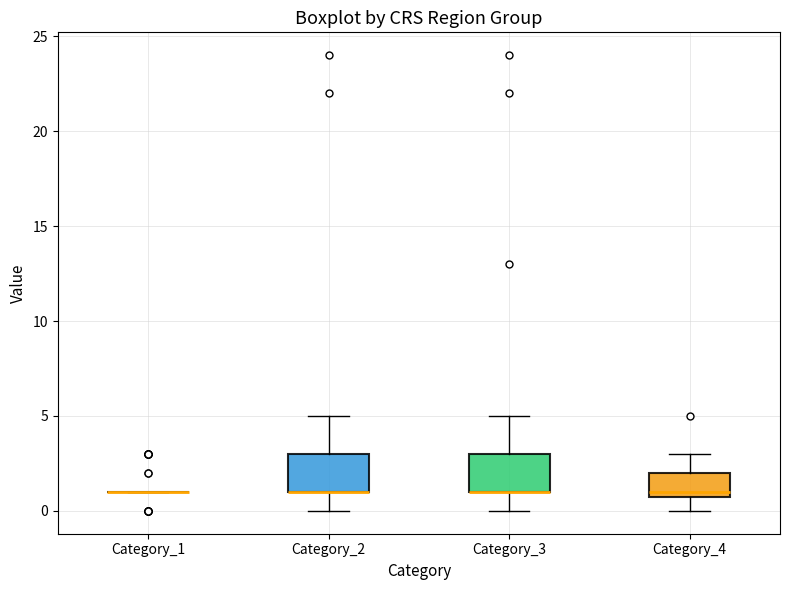

Reading left to right, read every box against the y-axis: the position of its median line, the range the box covers, and the ends of its whiskers. The values are not printed on the chart, so give them approximately, as read against the axis.

Category_1: box collapsed to a line at 1, whiskers 1 to 1
Category_2: median 1 (drawn on the box's lower edge), box 1 to 3, whiskers 0 to 5
Category_3: median 1 (drawn on the box's lower edge), box 1 to 3, whiskers 0 to 5
Category_4: median 1 (just above the box's lower edge), box 1 to 2, whiskers 0 to 3